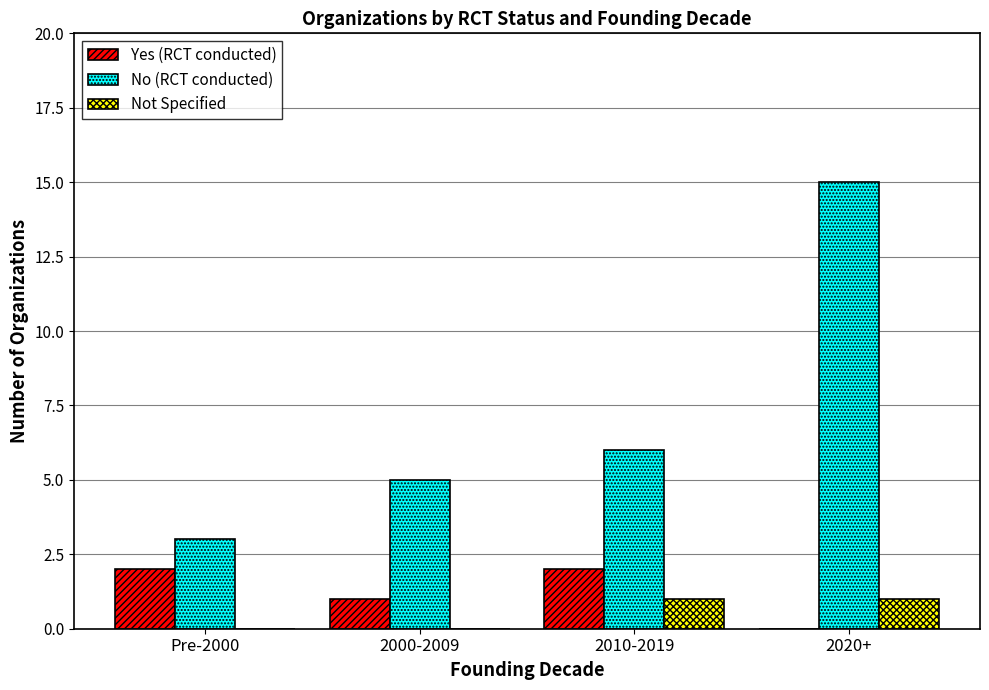

Reading left to right, extract all data points from this chart.

Yes (RCT conducted): Pre-2000=2	2000-2009=1	2010-2019=2	2020+=0
No (RCT conducted): Pre-2000=3	2000-2009=5	2010-2019=6	2020+=15
Not Specified: Pre-2000=0	2000-2009=0	2010-2019=1	2020+=1